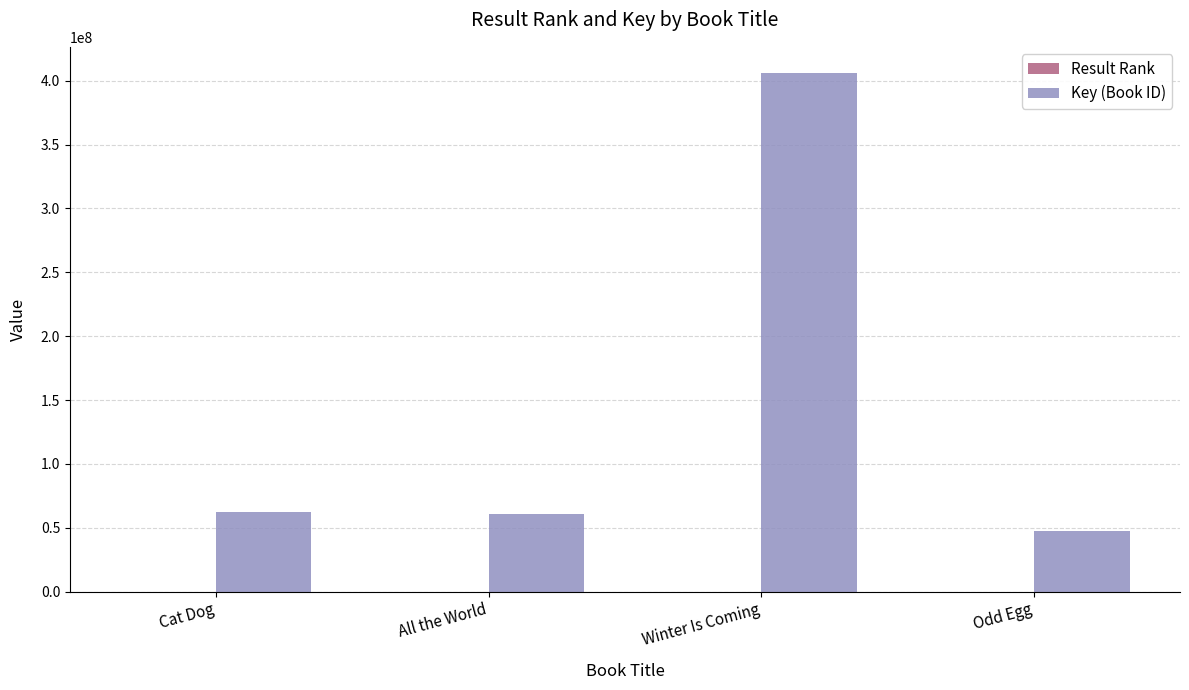

At which category is the sum across all series the highest?

Winter Is Coming